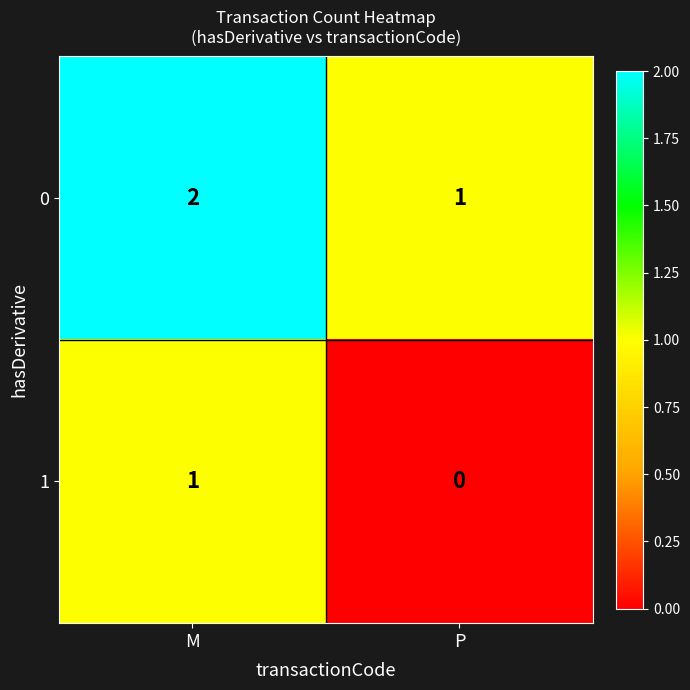

Where is 1 nearest to the value 0?

P